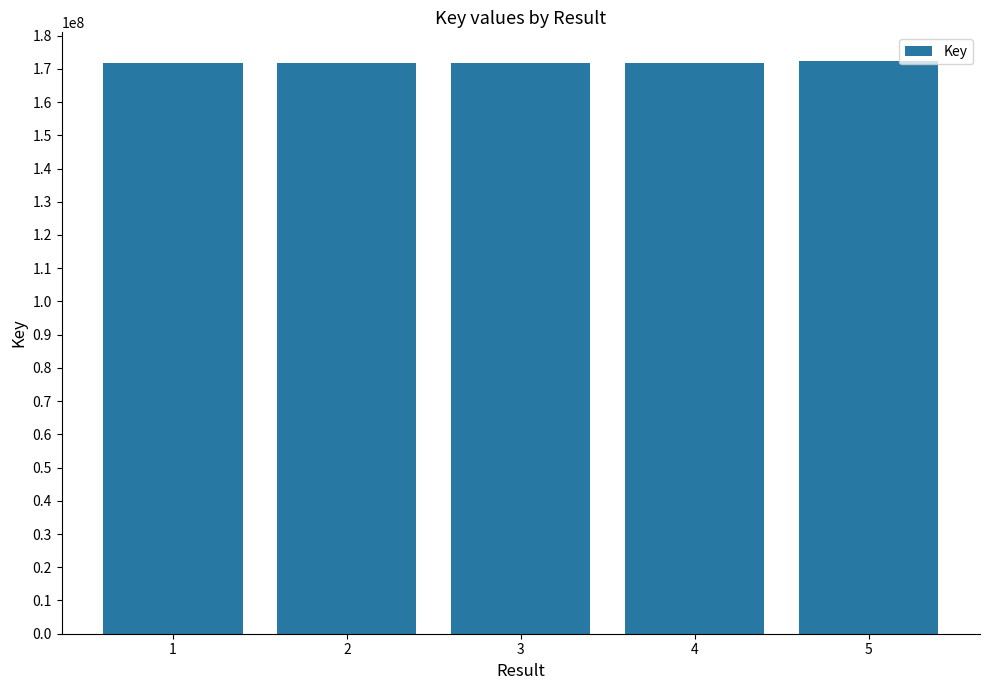

Where does the data first go above 171836313?

2